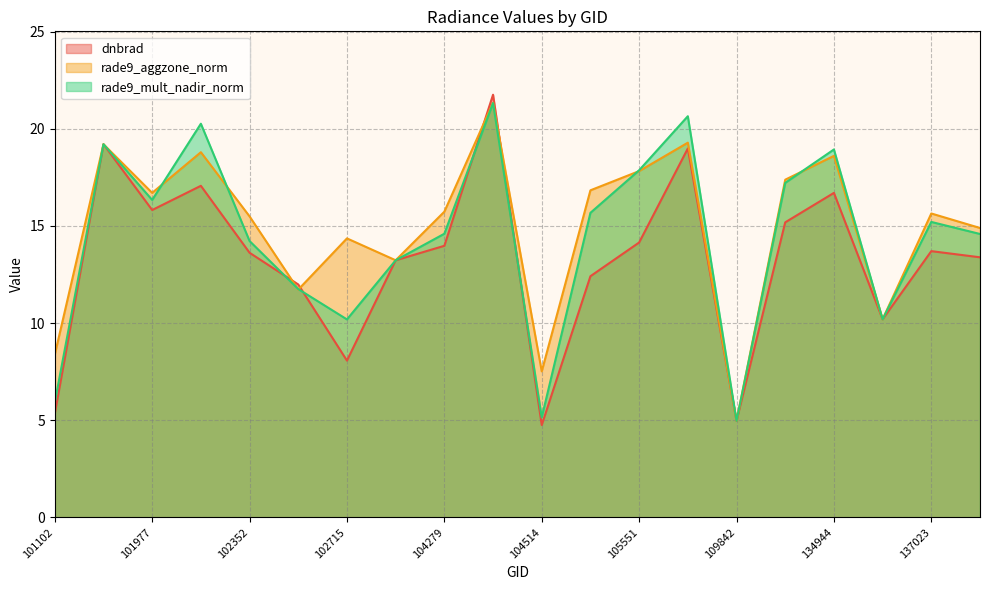

What is the total value across all series at 134944?

54.2